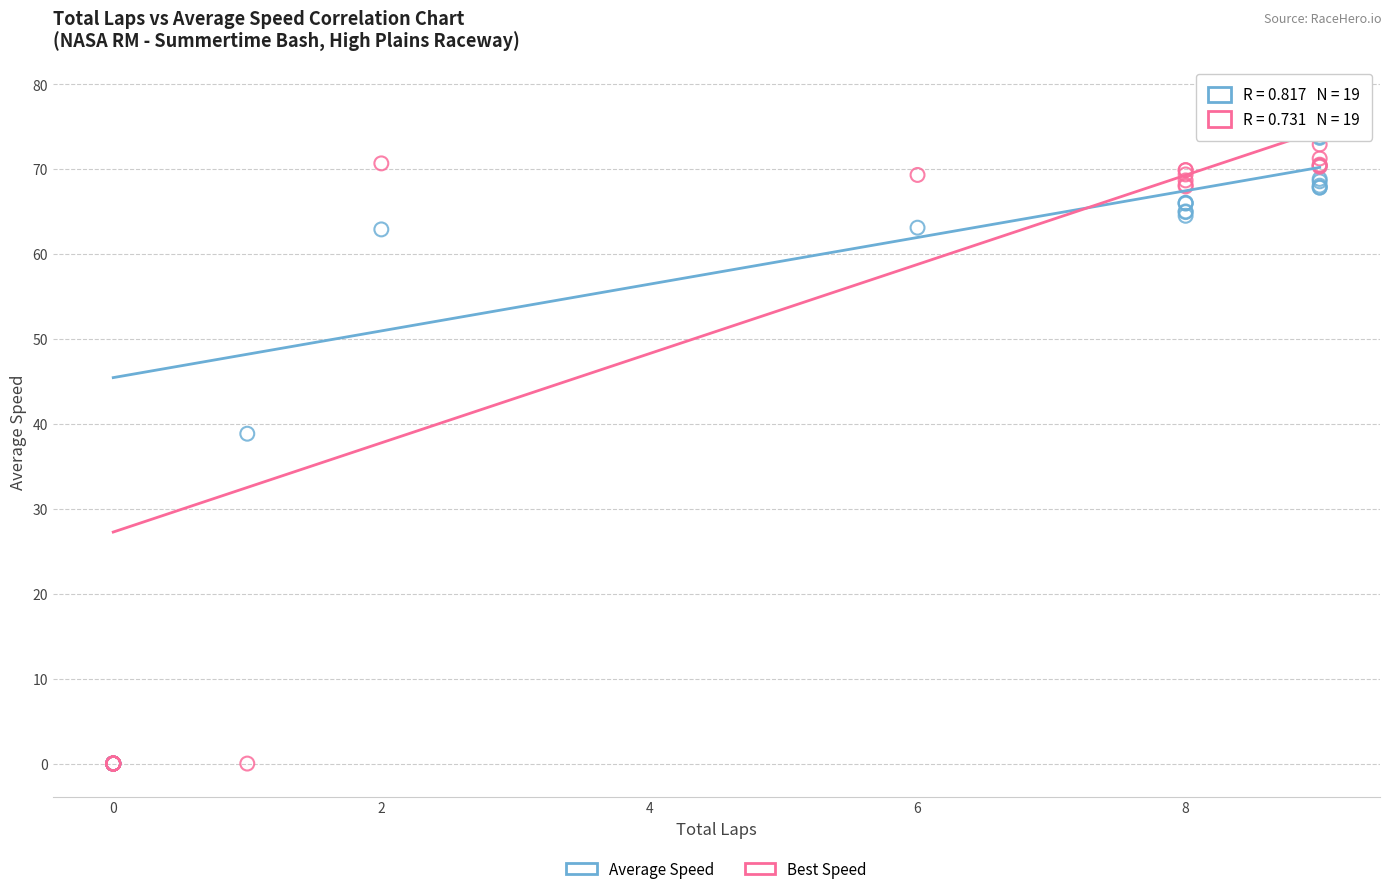

In the Average Speed series, what Y value is closest to 37?

38.8